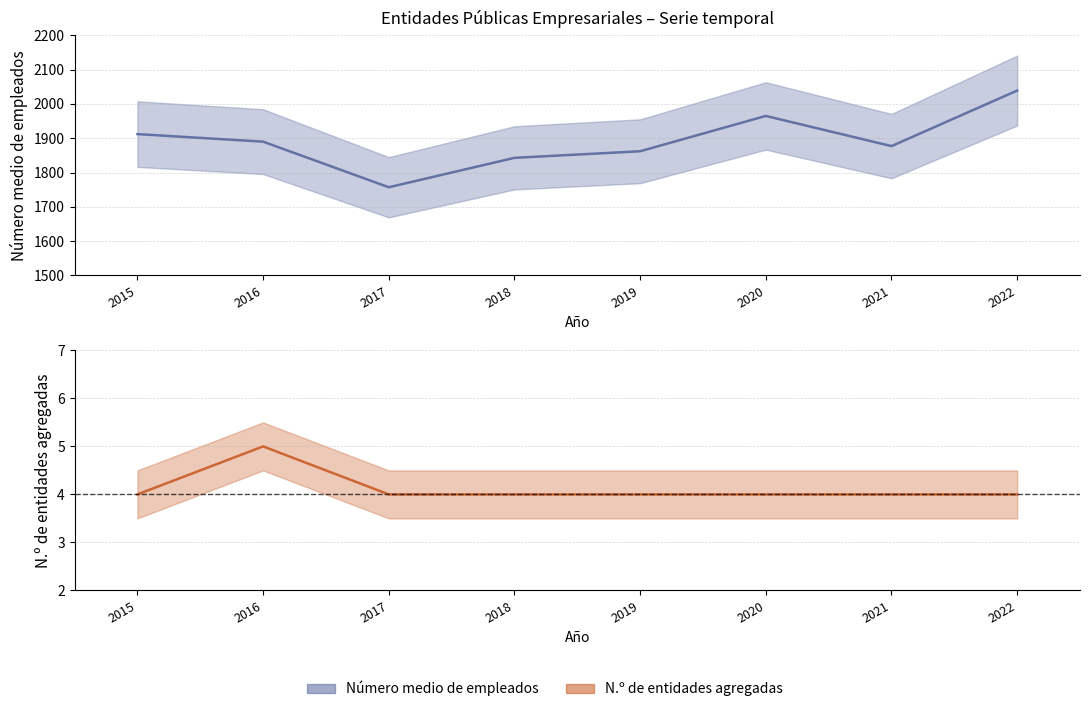

Where is the first local maximum for N.º de entidades agregadas?

2016